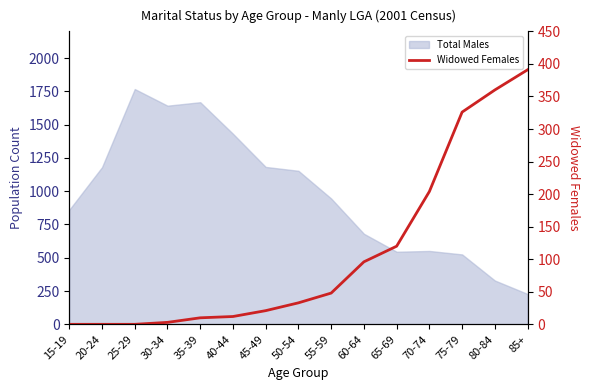

Is it true that the value at 70-74 is 282?

False